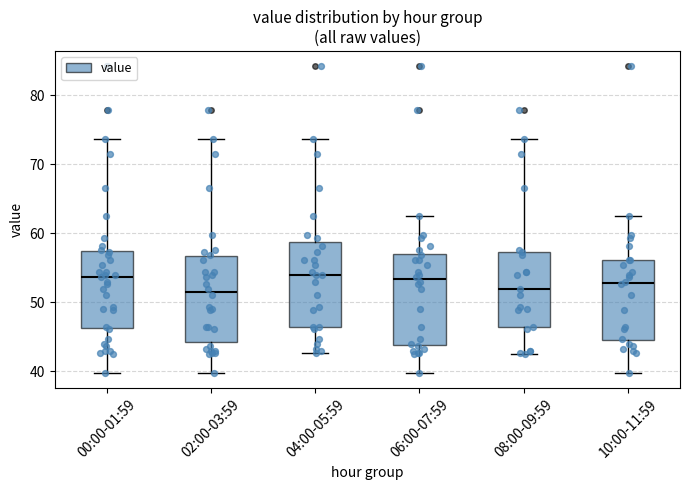

Reading left to right, read every box against the y-axis: the position of its median line, the range the box covers, and the ends of its whiskers. The values are not printed on the chart, so give them approximately, as read against the axis.

00:00-01:59: median 54, box 46 to 57, whiskers 40 to 74
02:00-03:59: median 52, box 44 to 57, whiskers 40 to 74
04:00-05:59: median 54, box 46 to 59, whiskers 43 to 74
06:00-07:59: median 53, box 44 to 57, whiskers 40 to 63
08:00-09:59: median 52, box 46 to 57, whiskers 42 to 74
10:00-11:59: median 53, box 44 to 56, whiskers 40 to 63